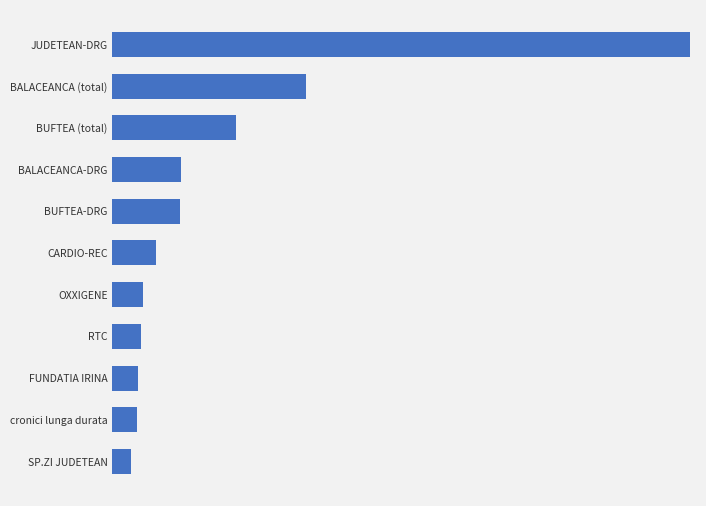

Are the bars horizontal?

Yes